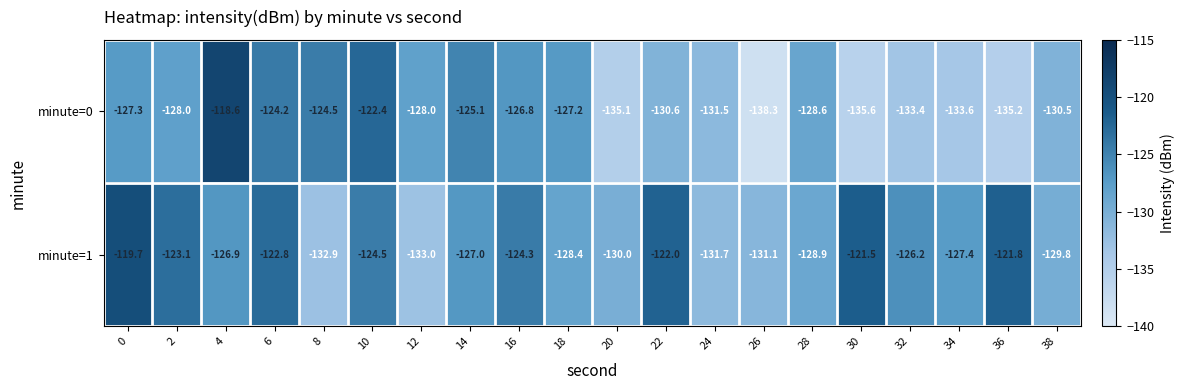

Which series has the largest total across all categories?

minute=1